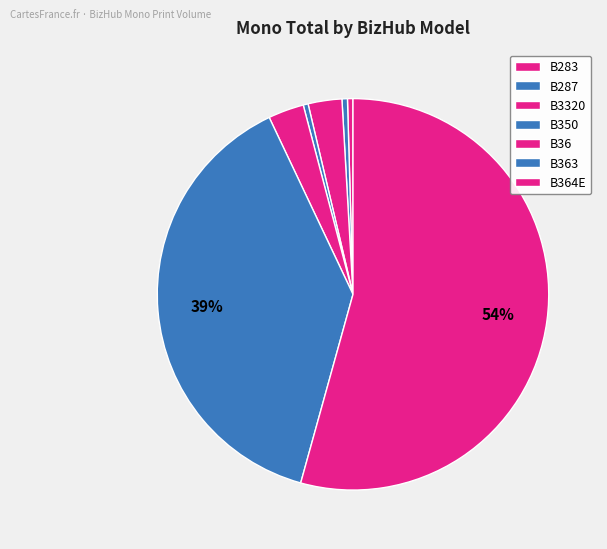

Count the number of slices in the pie.

7